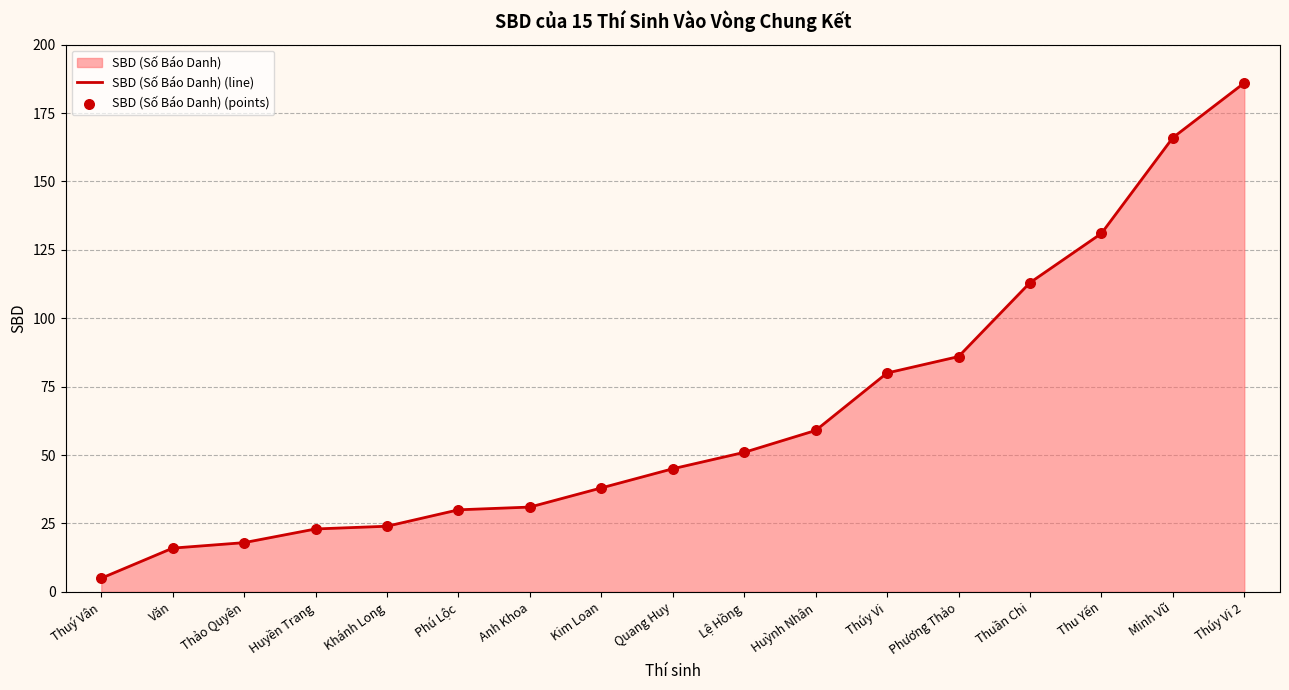

At how many categories does at least one series exceed 28?

12